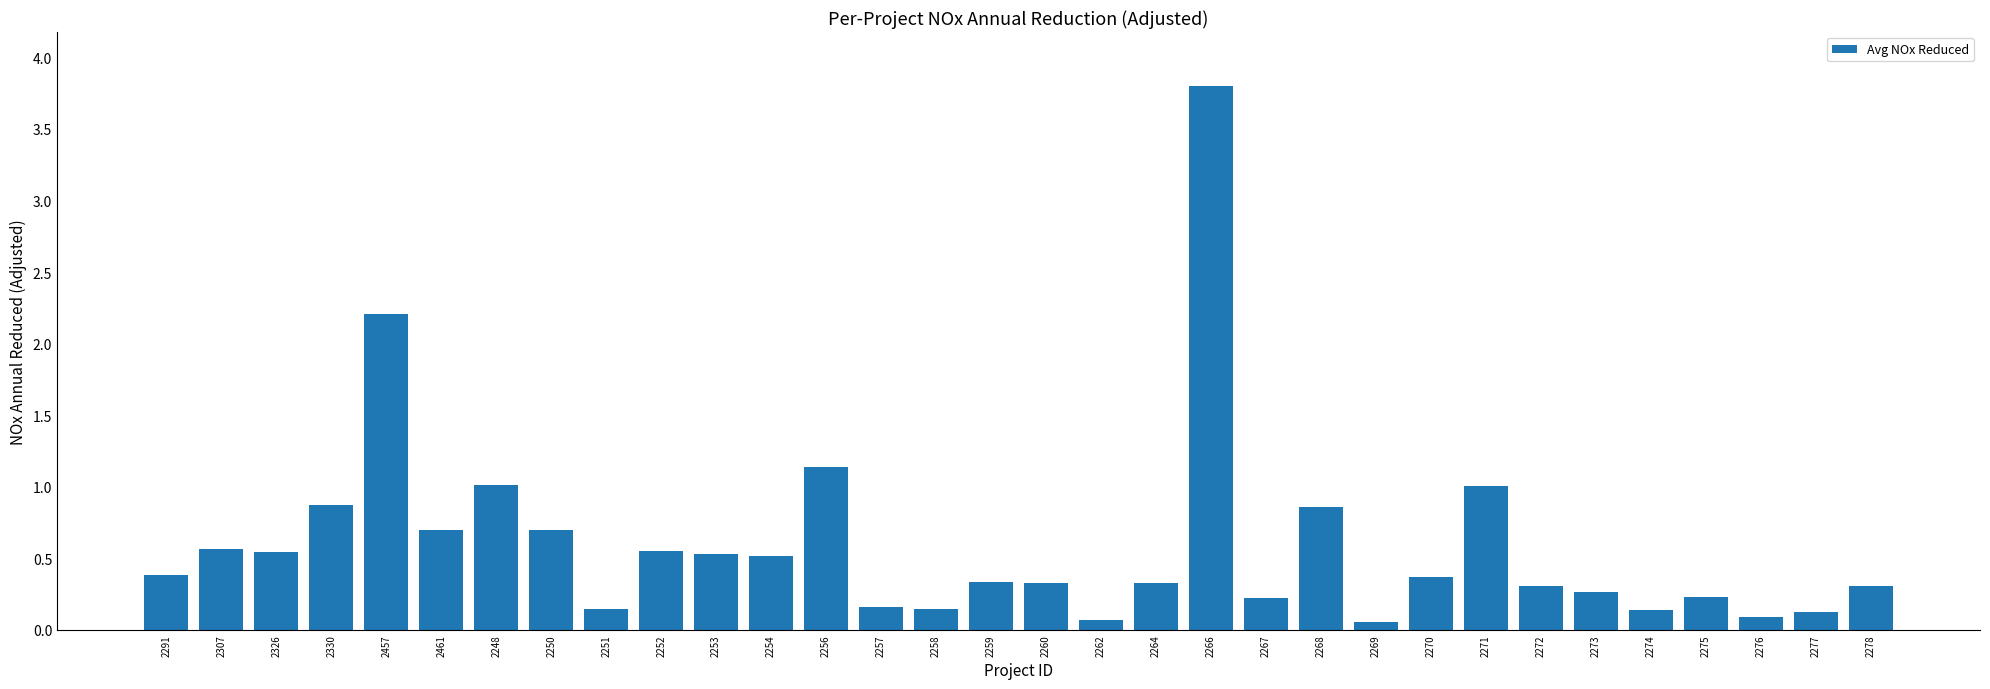

What is the sum of all values?

18.9